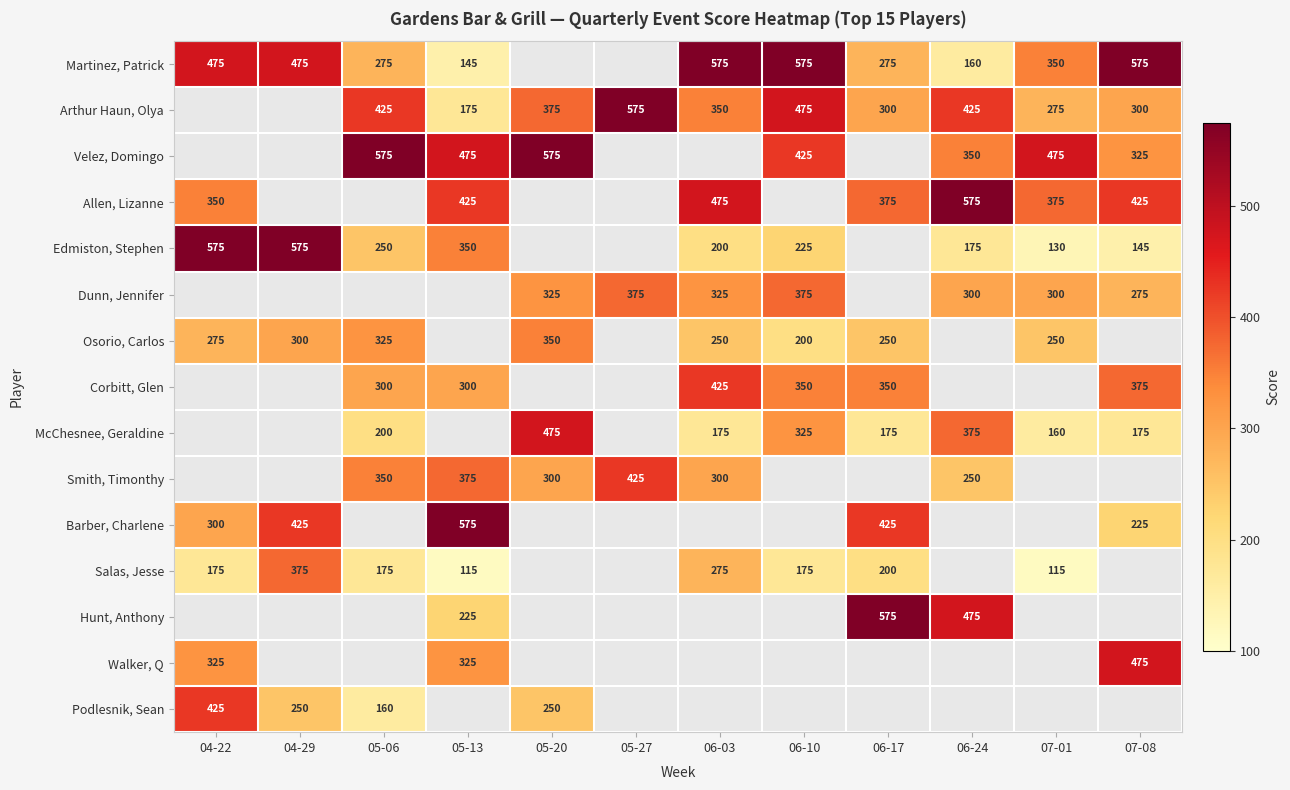

How many data points does each series have?

12